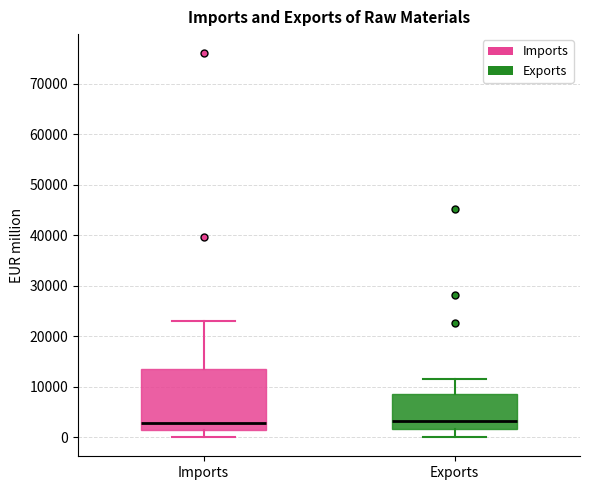

Where does the median line of the box for Exports sit on the y-axis? The values are not printed on the chart, so give them approximately, as read against the axis.

3000